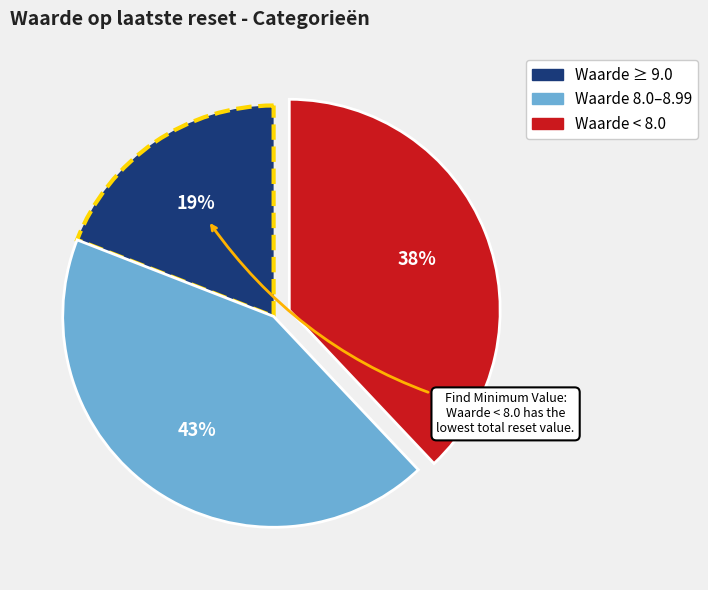

To the nearest percent, what is the average slice percentage?

33%